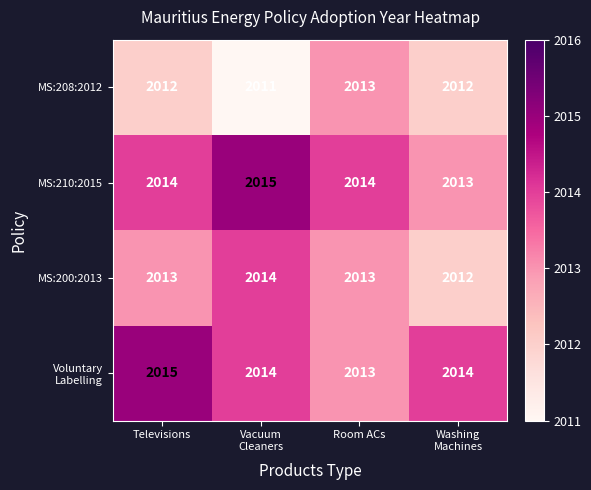

What is the sum of all MS:200:2013 values?

8052